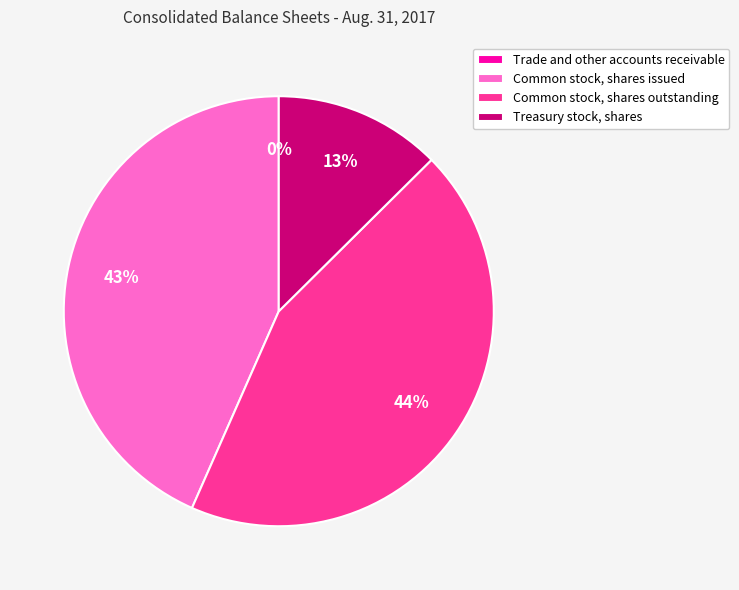

Does any single category account for the majority?

No